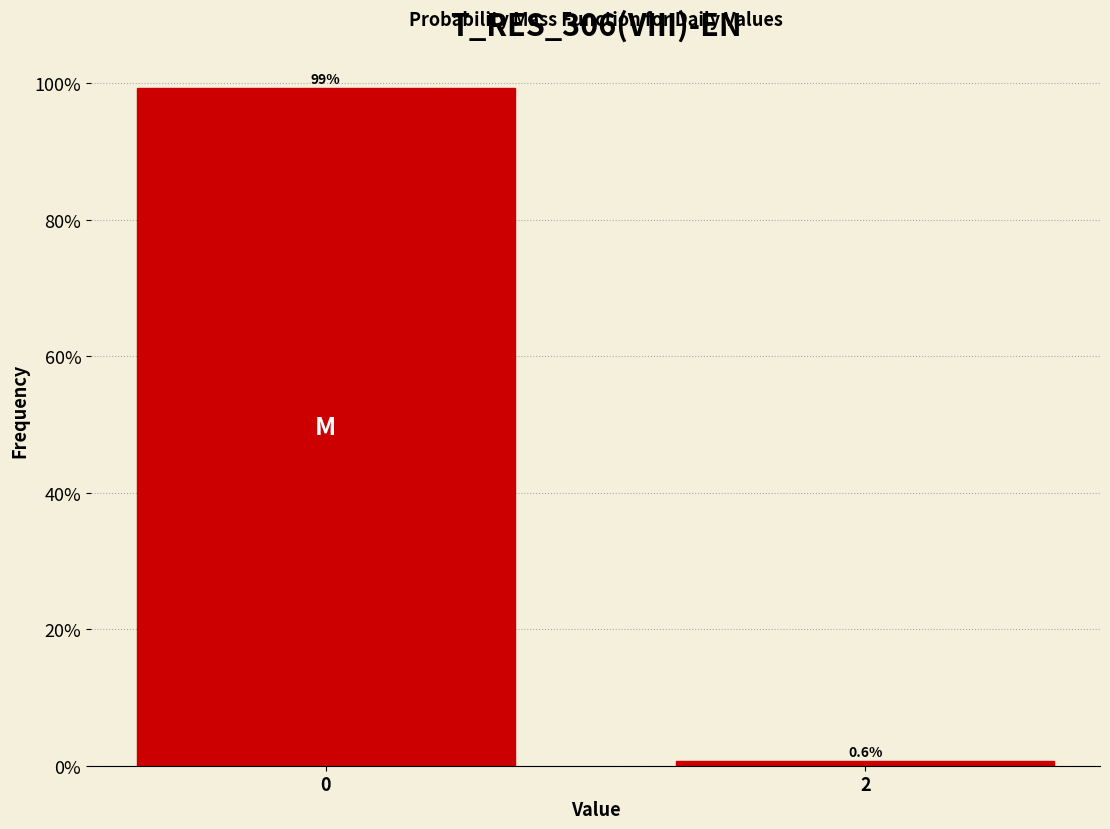

Reading left to right, extract all data points from this chart.

0=99.4	2=0.6